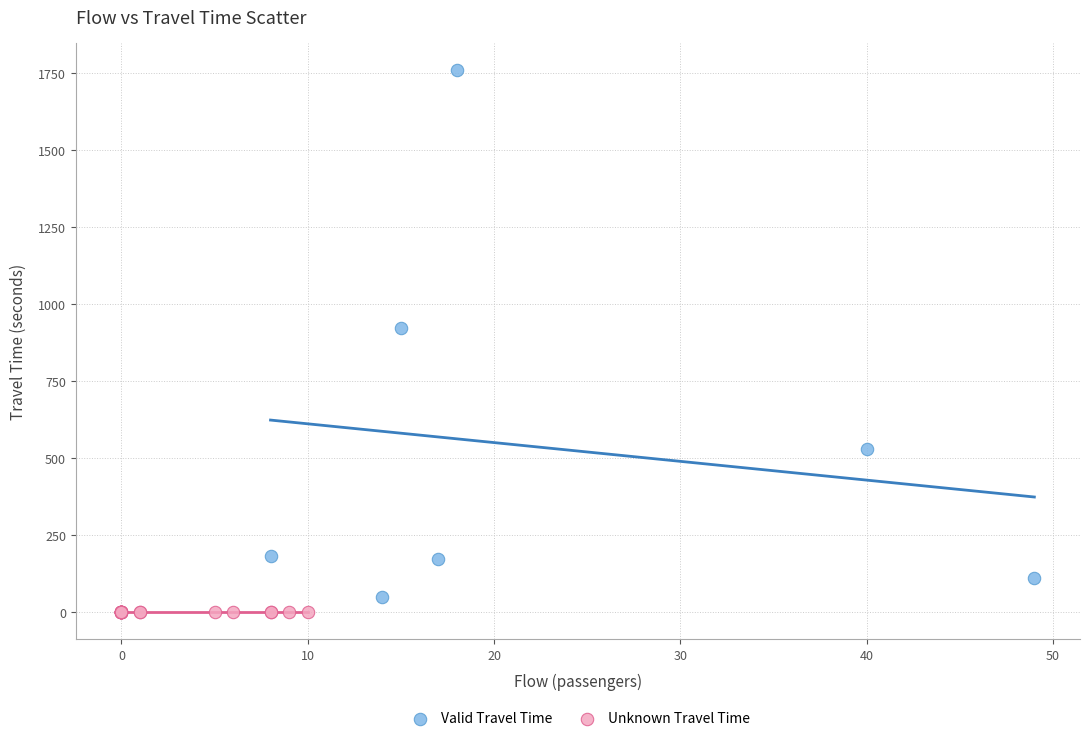

Which series reaches the maximum Y coordinate?

Valid Travel Time